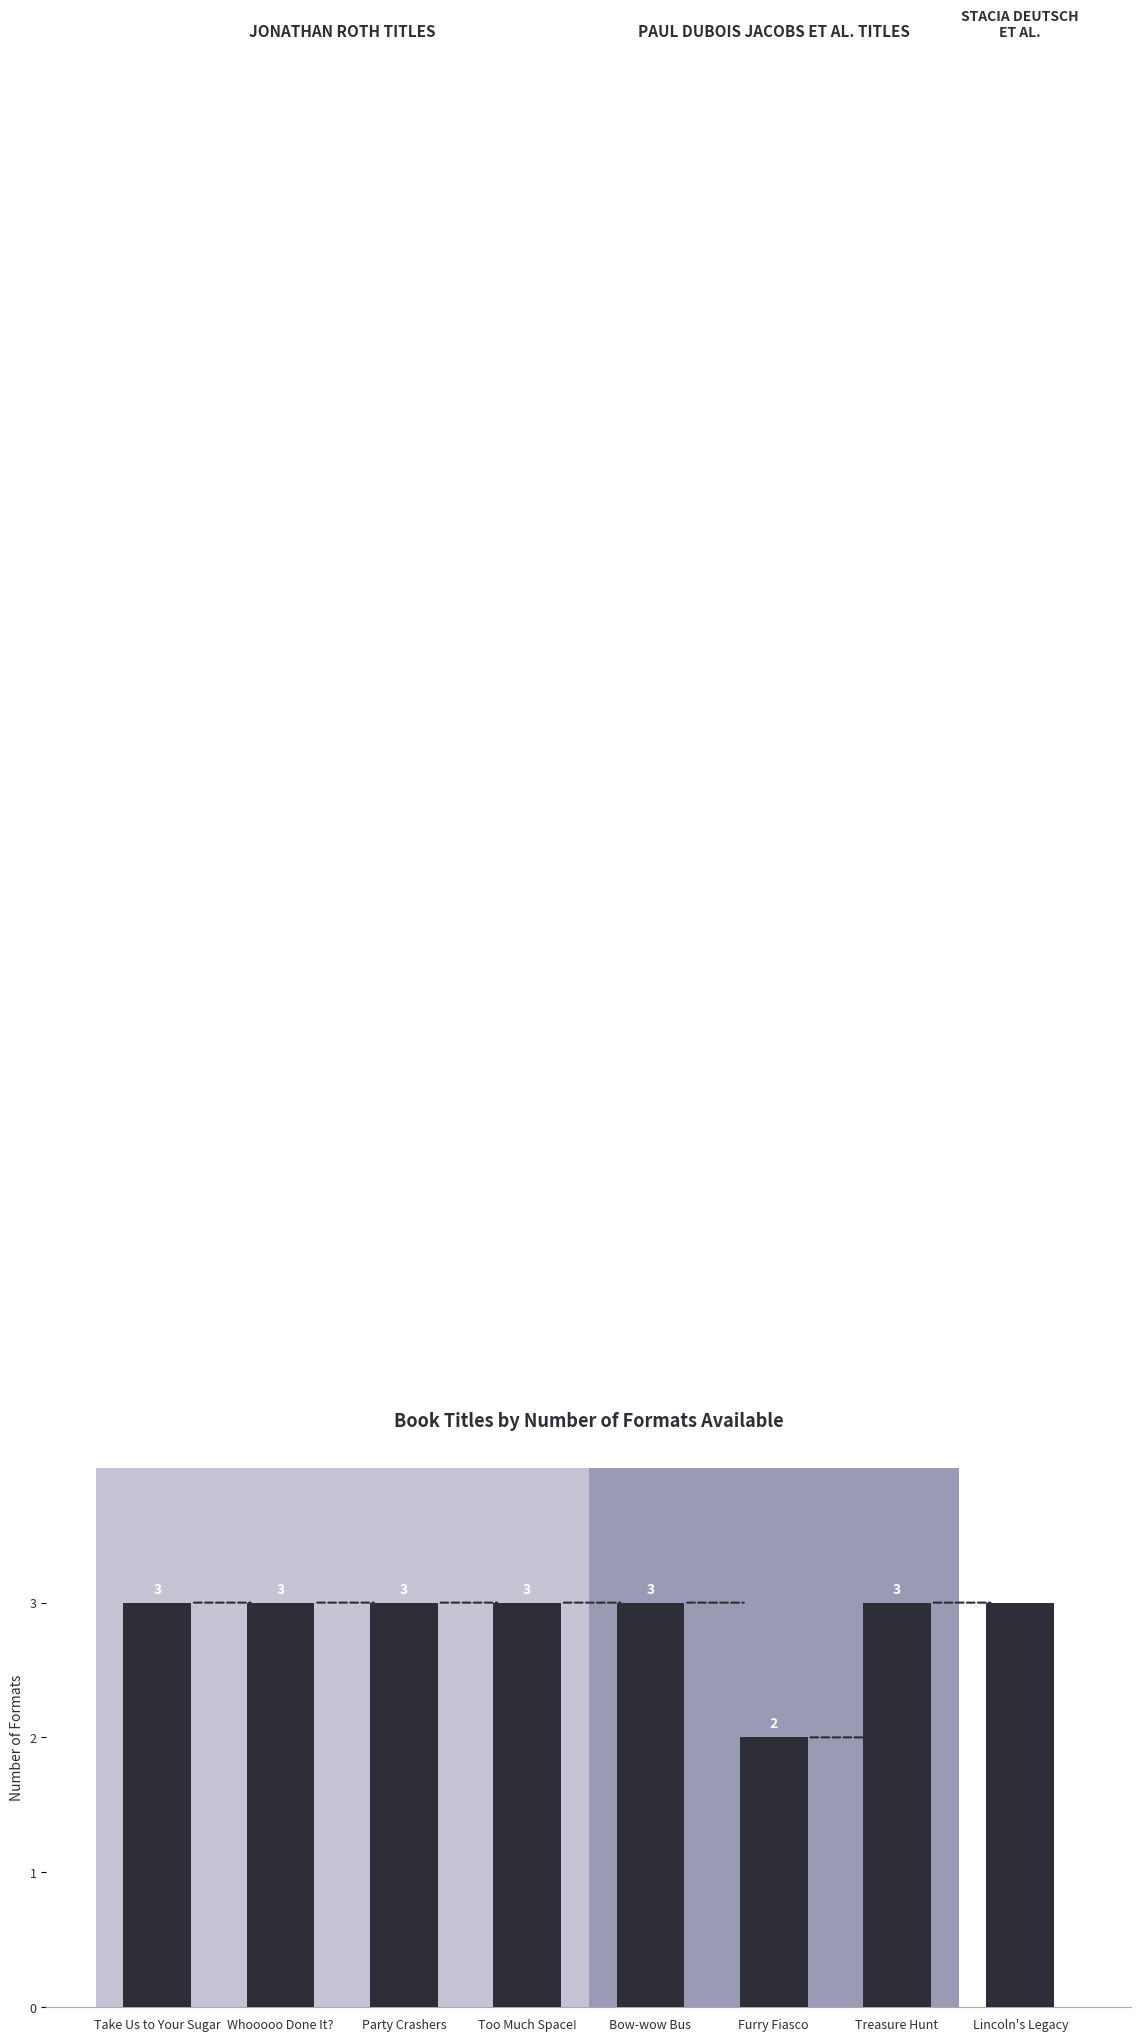

Count the number of categories in the chart.

8